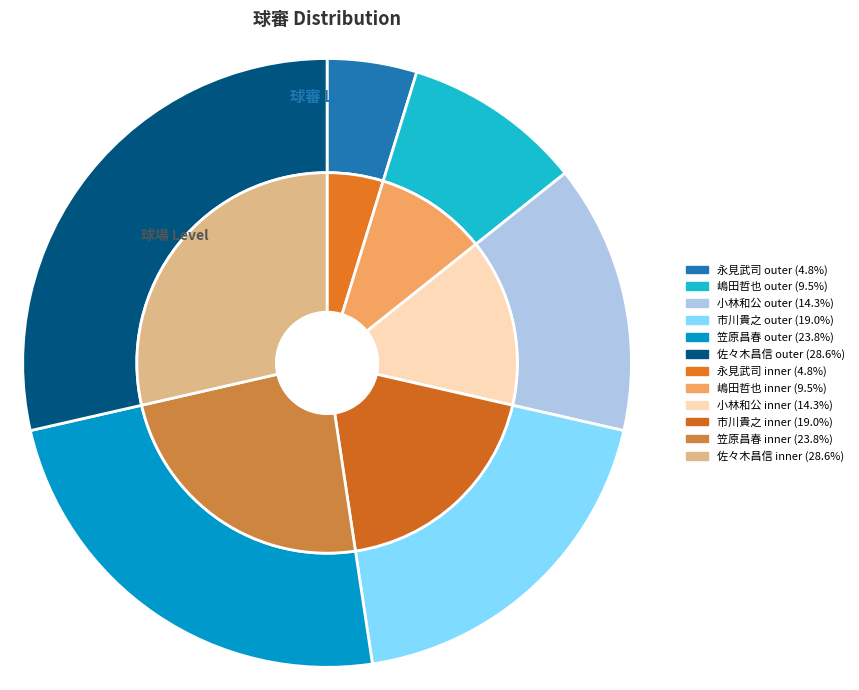

Which slice is the largest?

佐々木昌信